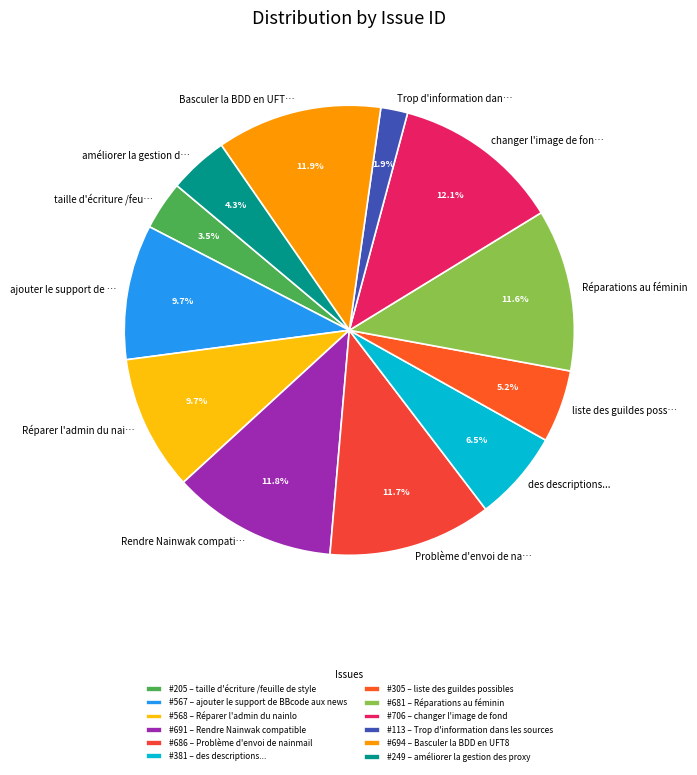

What is the ratio of the value at changer l'image de fon… to the value at liste des guildes poss…?

2.3